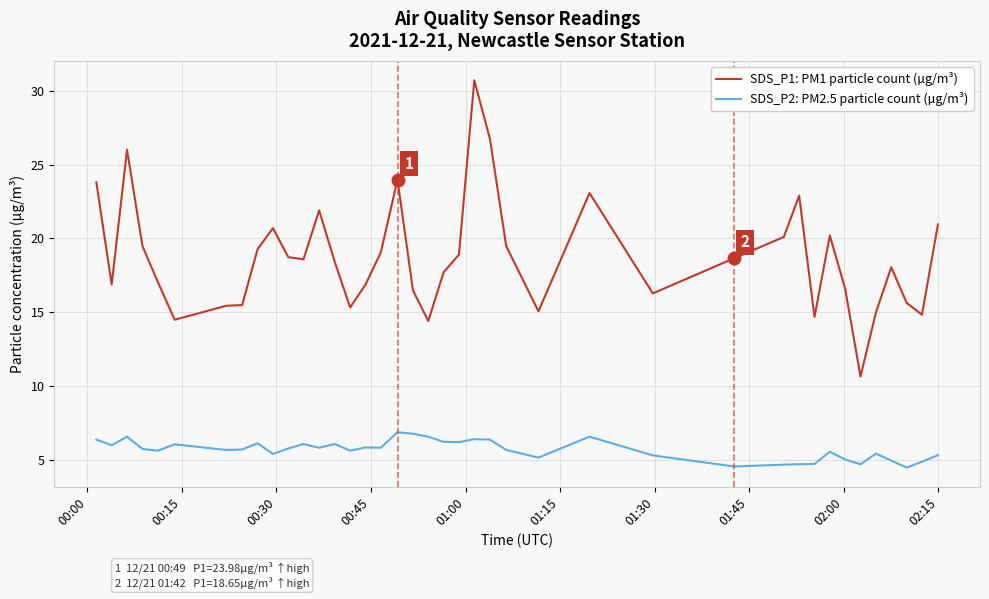

Which series has the largest range (max minus min)?

SDS_P1: PM1 particle count (µg/m³)